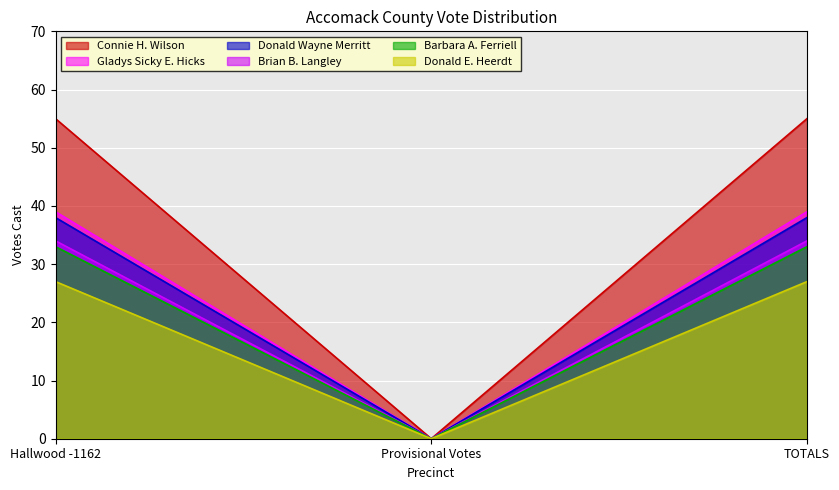

Is the value of Donald E. Heerdt at TOTALS greater than the value of Connie H. Wilson at Provisional Votes?

Yes